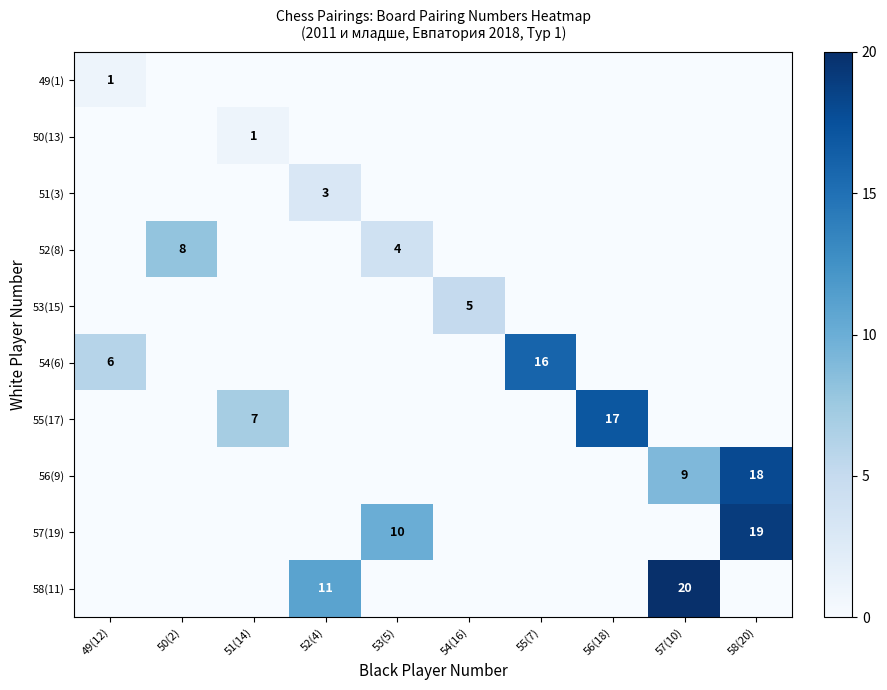

What is the sum of all 49(1) values?

1